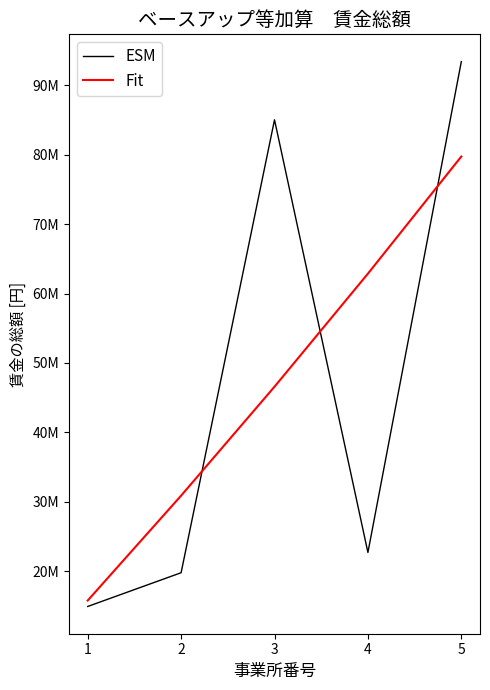

What is the spread (max minus min) of values at 5?

13677829.4